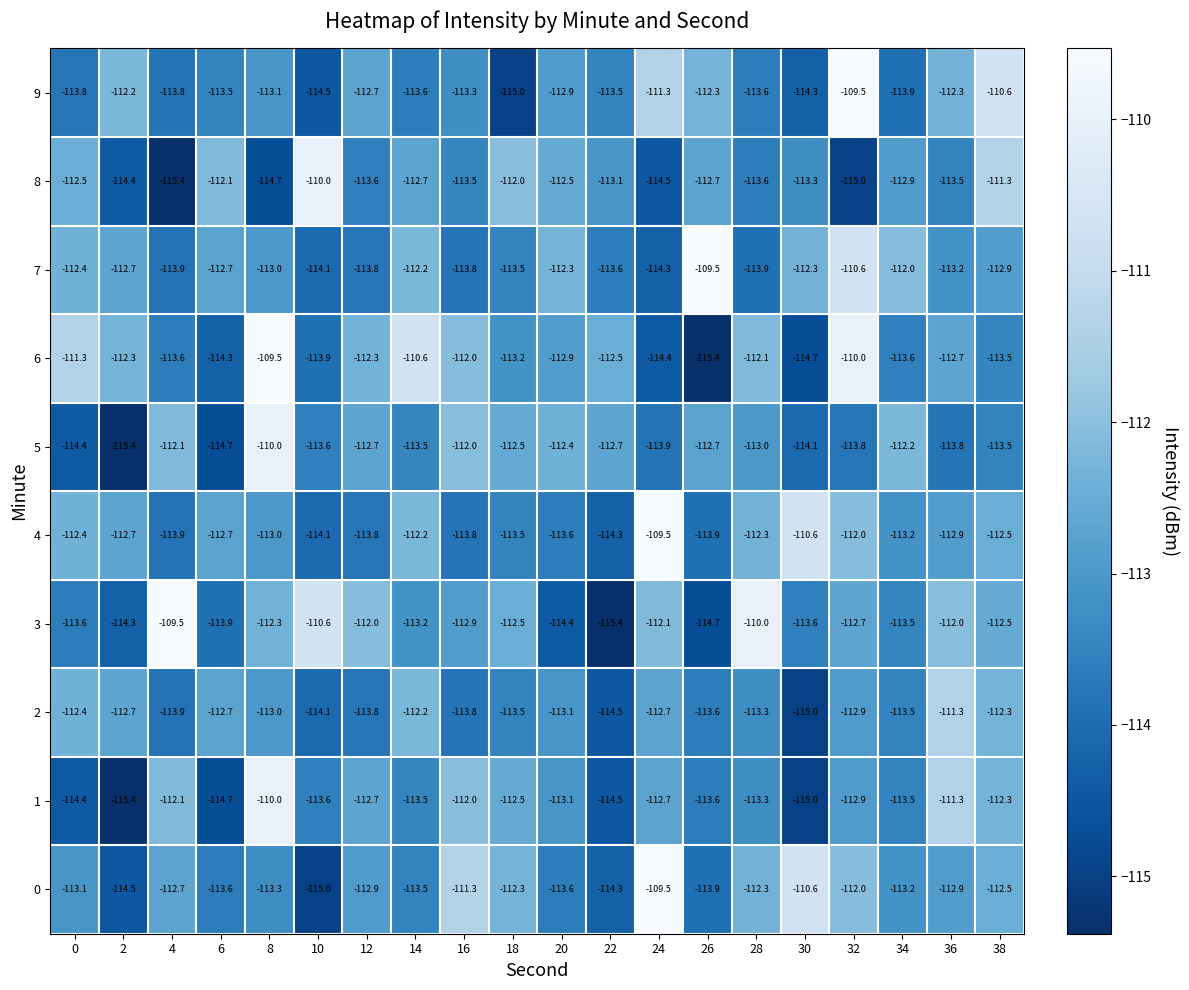

What is the approximate value of 5 at 0?

-114.4